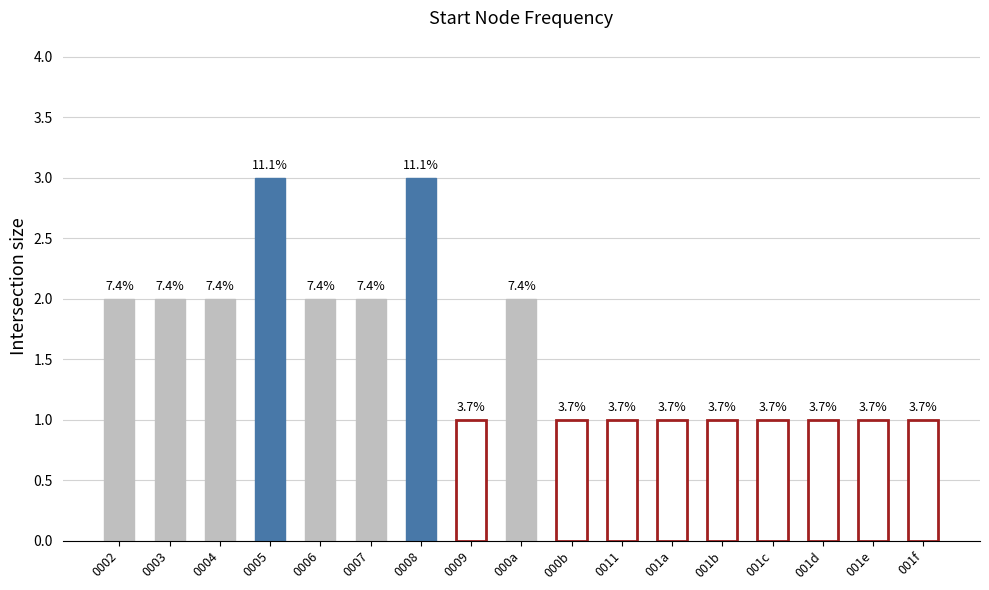

What is the label of the 4th bar from the right?

001c